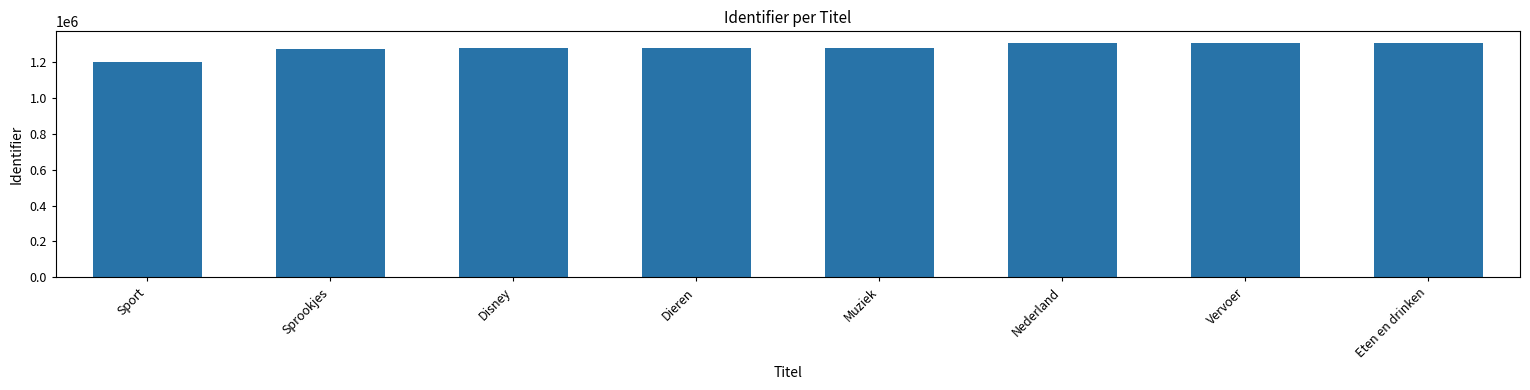

What is the average value?

1277830